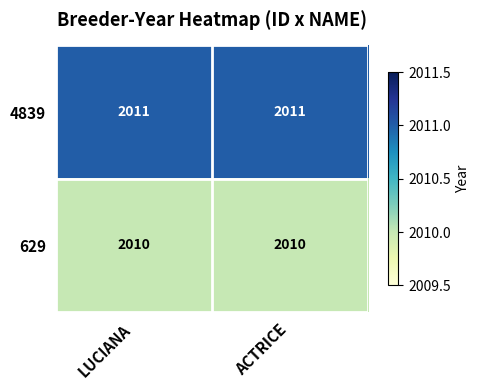

The value of 4839 at ACTRICE is 3063. True or false?

False